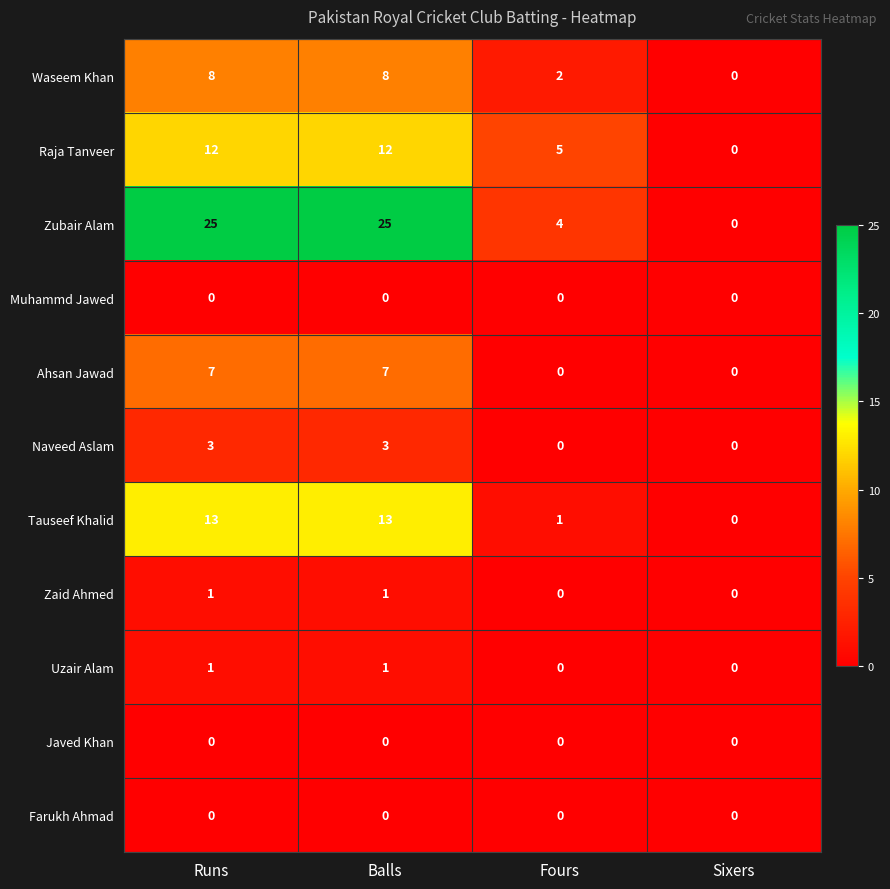

At how many categories does at least one series exceed 24?

2